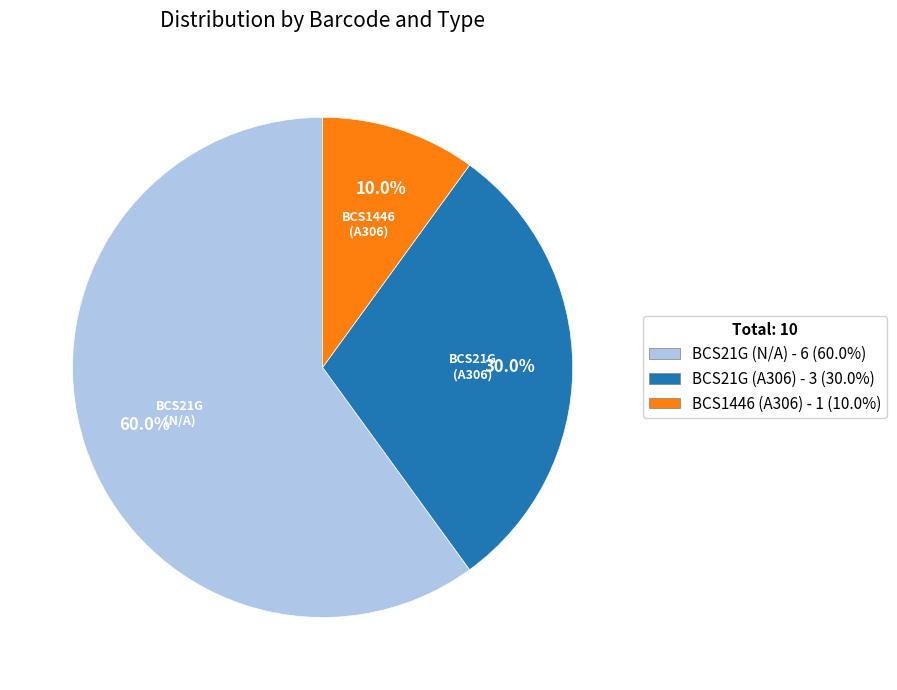

Count the number of slices in the pie.

3